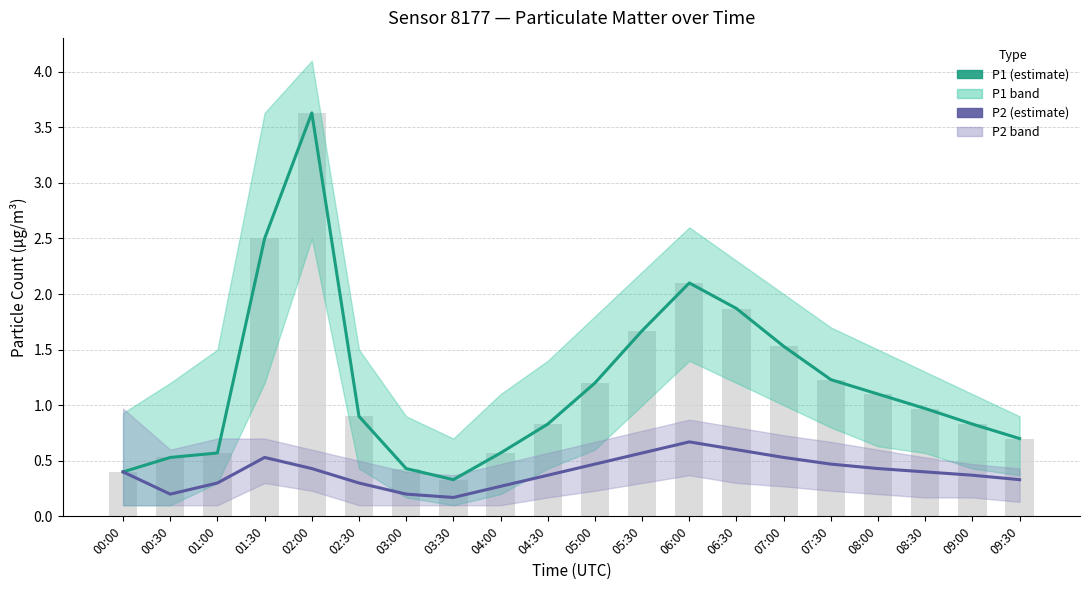

Reading right to left, transcribe all the data shown in this chart.

P1: 0.7	0.8	1.0	1.1	1.2	1.5	1.9	2.1	1.7	1.2	0.8	0.6	0.3	0.4	0.9	3.6	2.5	0.6	0.5	0.4
P2: 0.3	0.4	0.4	0.4	0.5	0.5	0.6	0.7	0.6	0.5	0.4	0.3	0.2	0.2	0.3	0.4	0.5	0.3	0.2	0.4